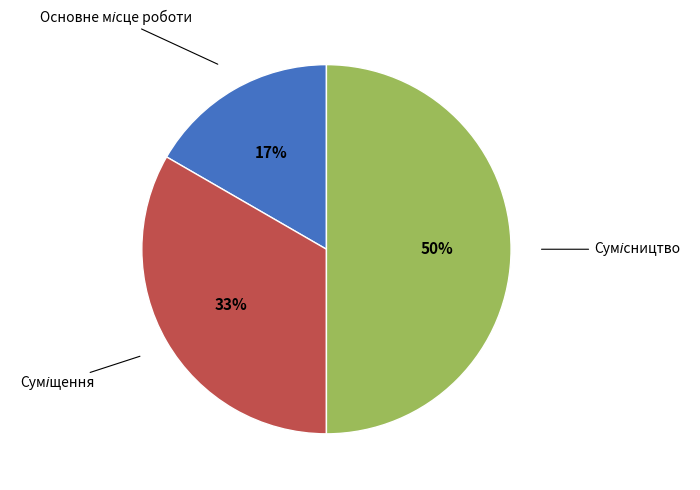

To the nearest percent, what is the difference between the largest and smallest slice percentages?

33%